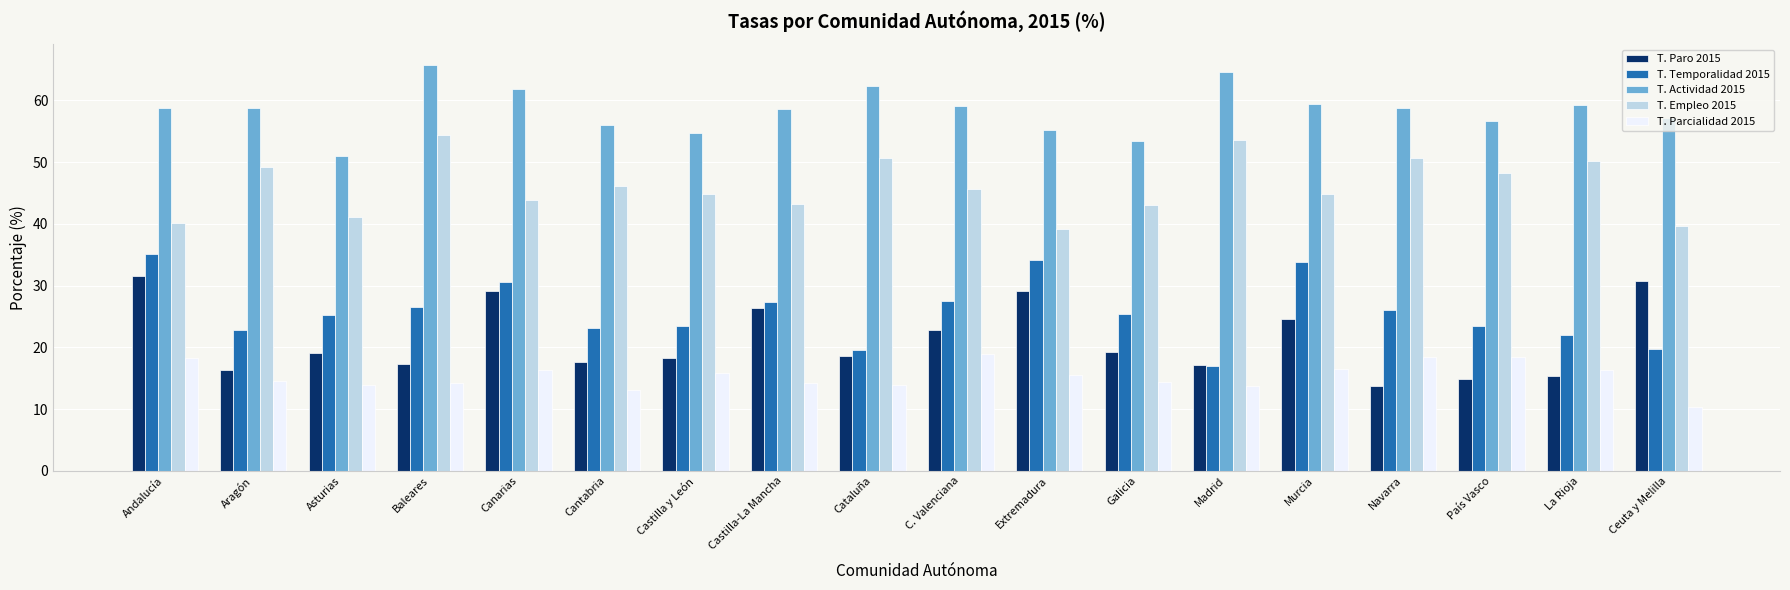

What is the label of the 8th bar from the left?

Castilla-La Mancha